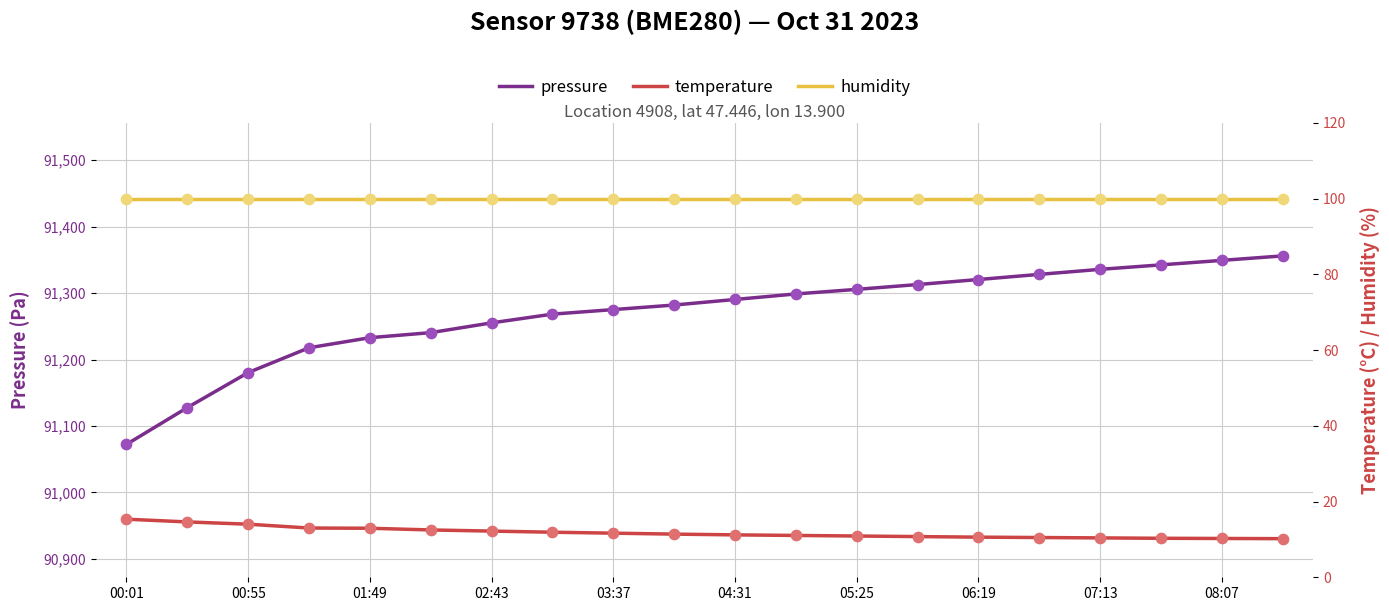

The value of pressure at 00:55 is 91180.4. True or false?

True